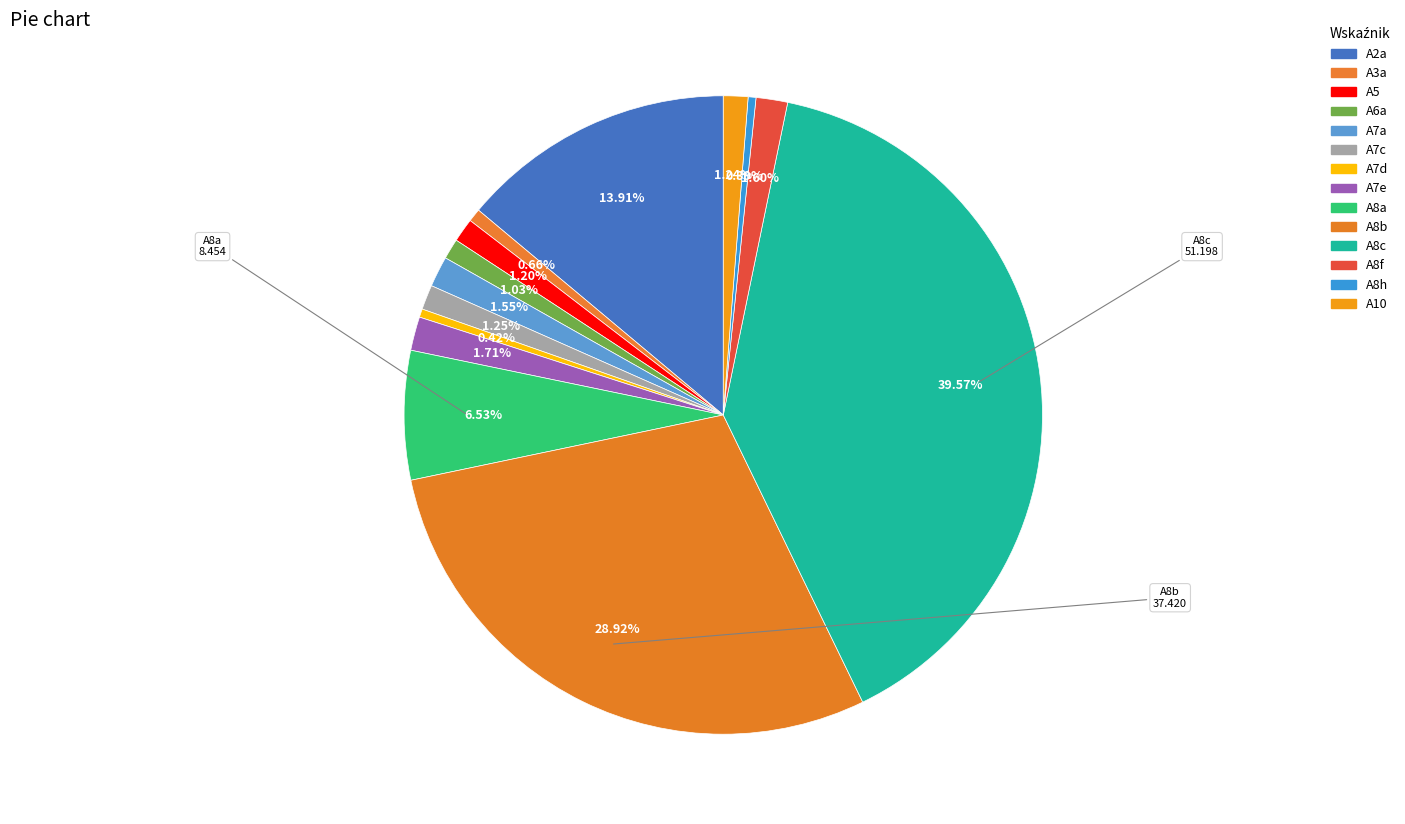

Count the number of slices in the pie.

14